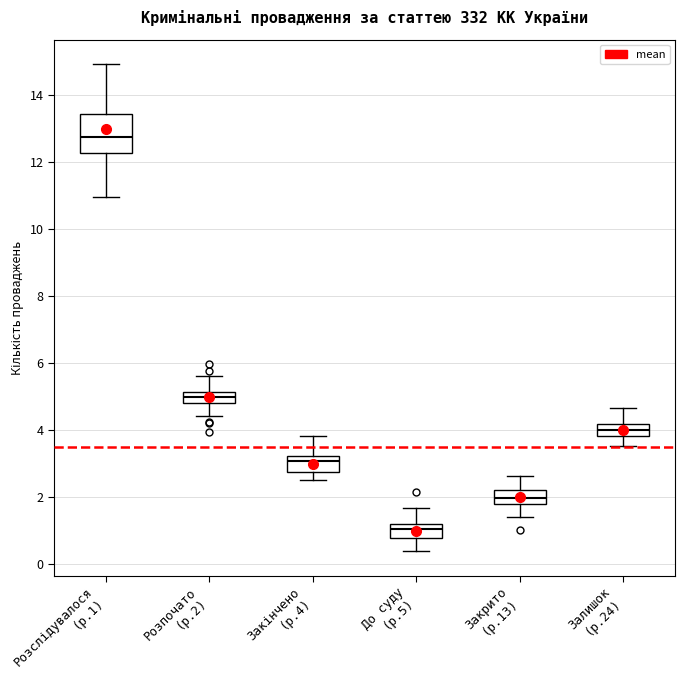

Where does the upper whisker of the box for Закрито (р.13) end on the y-axis? The values are not printed on the chart, so give them approximately, as read against the axis.

2.6